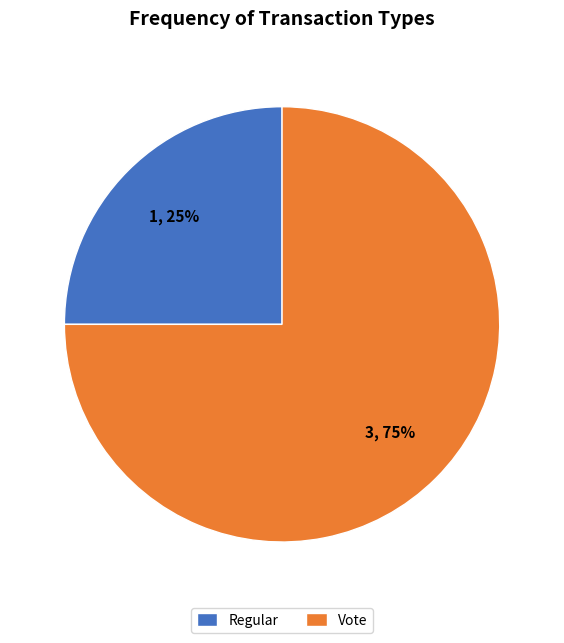

Rank the categories by value from highest to lowest.

Vote, Regular